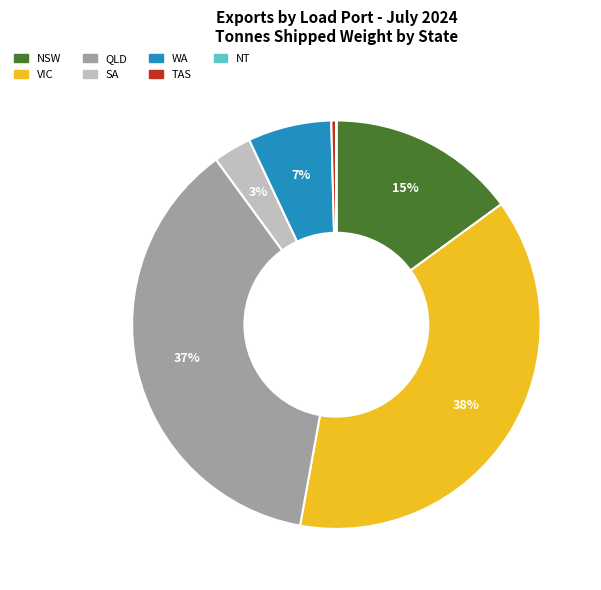

True or false: VIC accounts for 38% of the total.

True